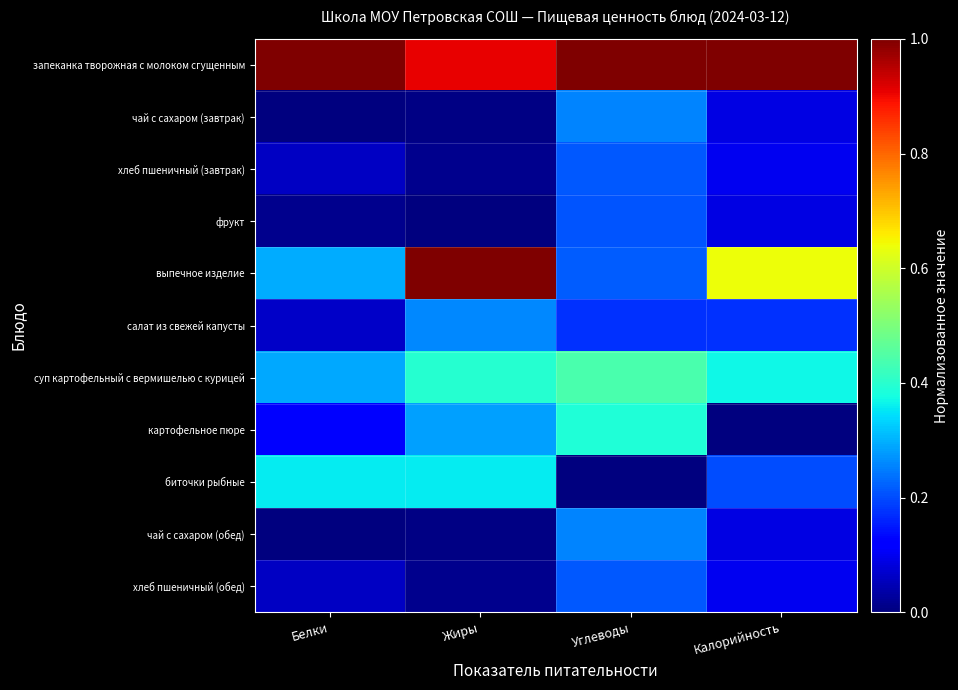

Which series has the widest spread of values?

выпечное изделие